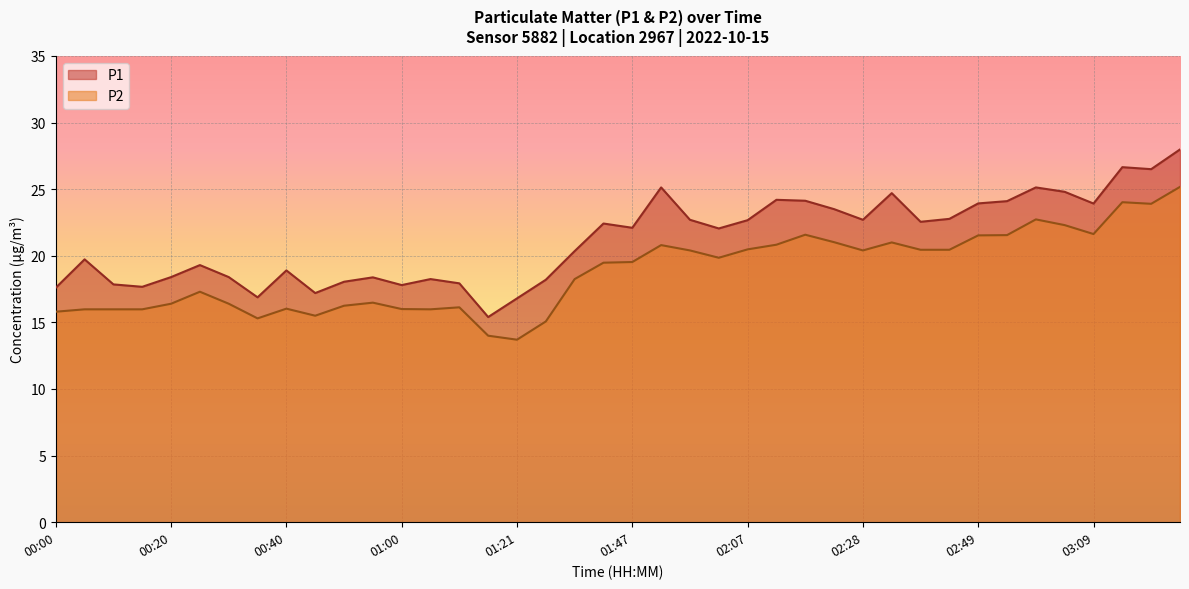

True or false: P1 and P2 intersect in this chart.

False